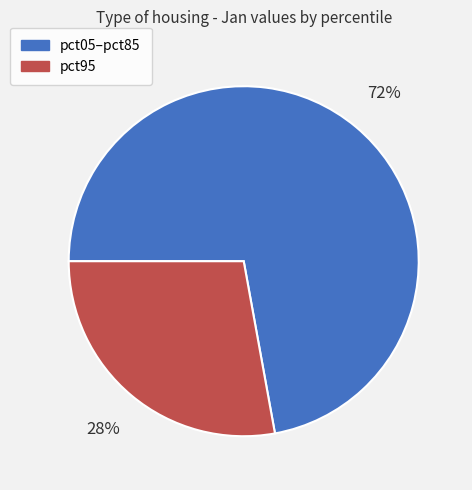

Combined, do pct05–pct85 and pct95 account for over 50%?

Yes